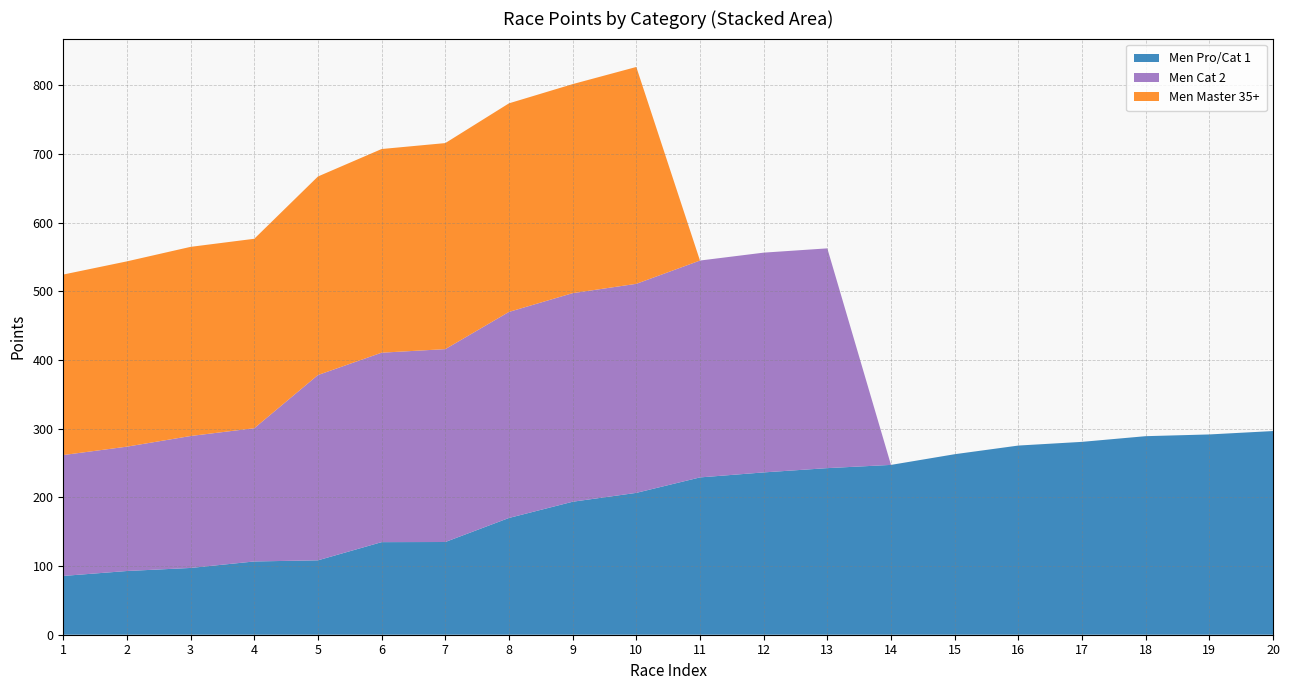

Reading right to left, list all the values displayed in this chart.

Men Pro/Cat 1: 296.5	291.6	289.1	280.8	275.4	262.8	247.3	242.6	236.3	229.0	206.5	193.6	170.0	135.0	134.8	108.3	106.7	97.2	92.8	85.6
Men Cat 2: 0.0	0.0	0.0	0.0	0.0	0.0	0.0	320.0	320.0	315.8	304.4	303.7	300.0	280.8	275.8	269.8	194.0	192.1	181.1	176.0
Men Master 35+: 0.0	0.0	0.0	0.0	0.0	0.0	0.0	0.0	0.0	0.0	315.8	304.4	303.7	300.0	296.5	289.1	275.8	275.4	269.8	262.8